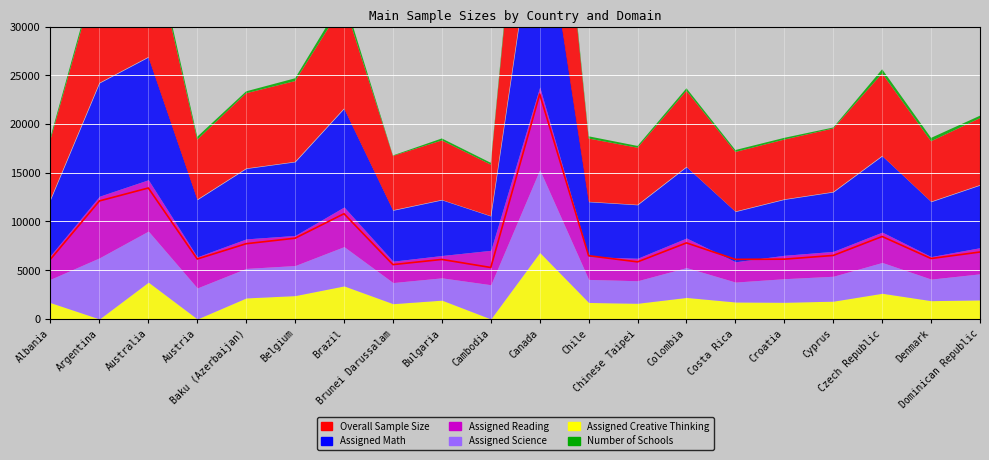

At which category does the chart reach its minimum across all series?

Argentina